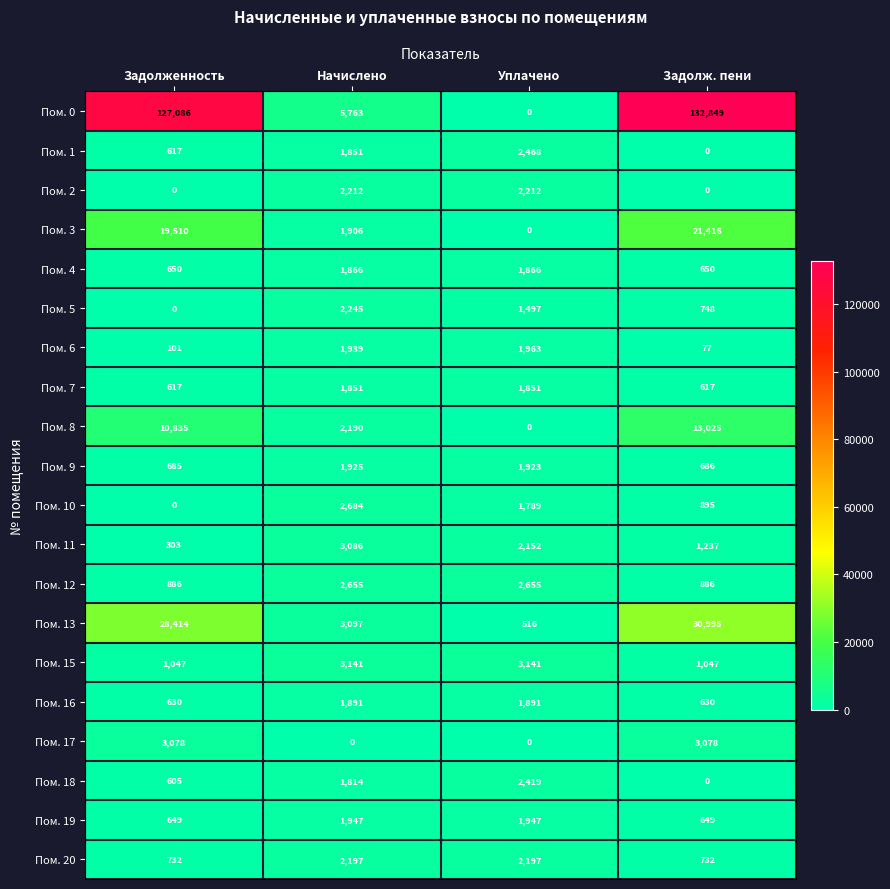

Is it true that Пом. 3 equals 34241 at Задолж. пени?

False